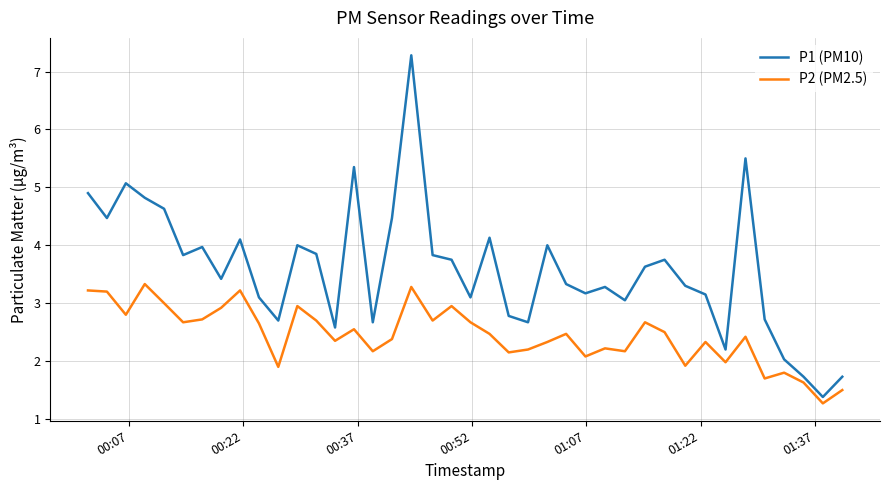

Which series has the widest spread of values?

P1 (PM10)